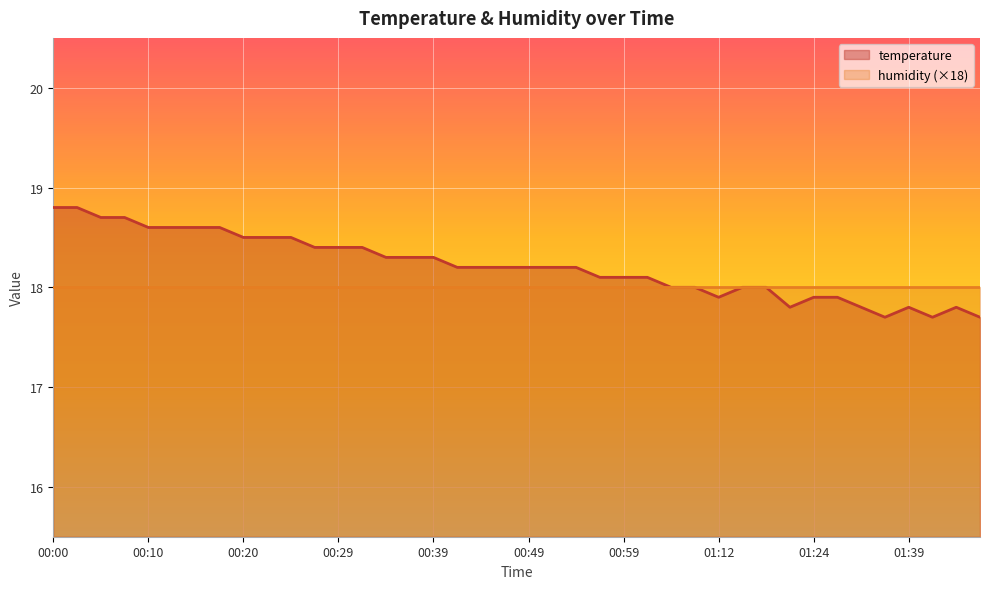

What is the change in value from 00:39 to 01:01?

-0.2